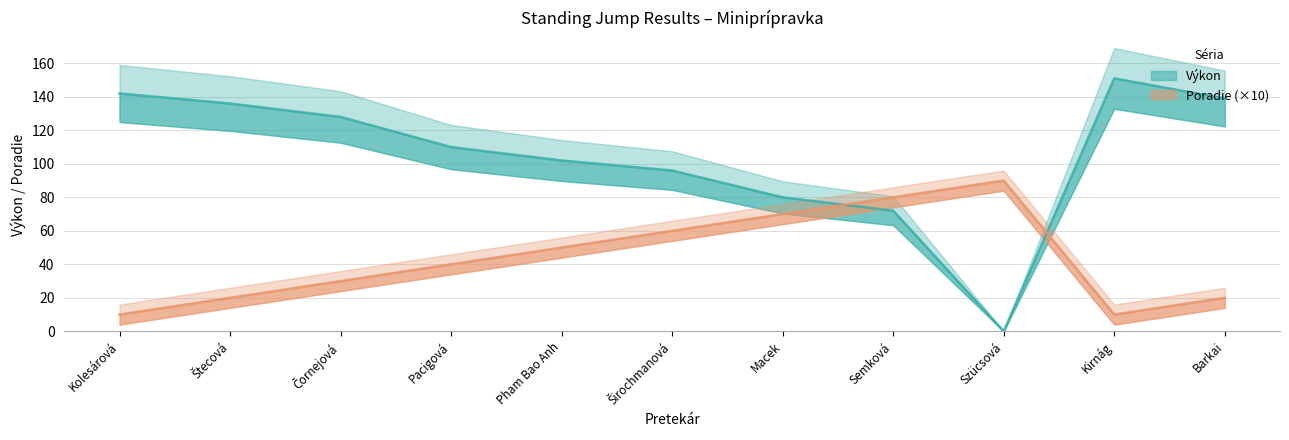

Does the chart display data point markers on the line(s)?

No